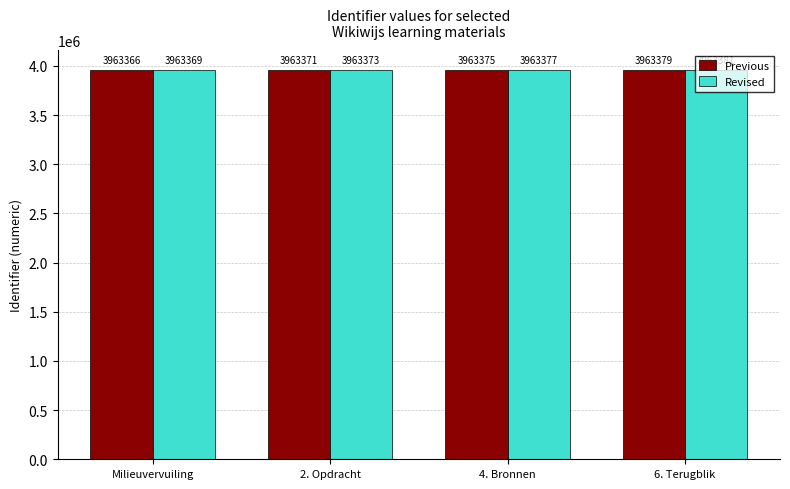

Which series has the largest range (max minus min)?

Previous